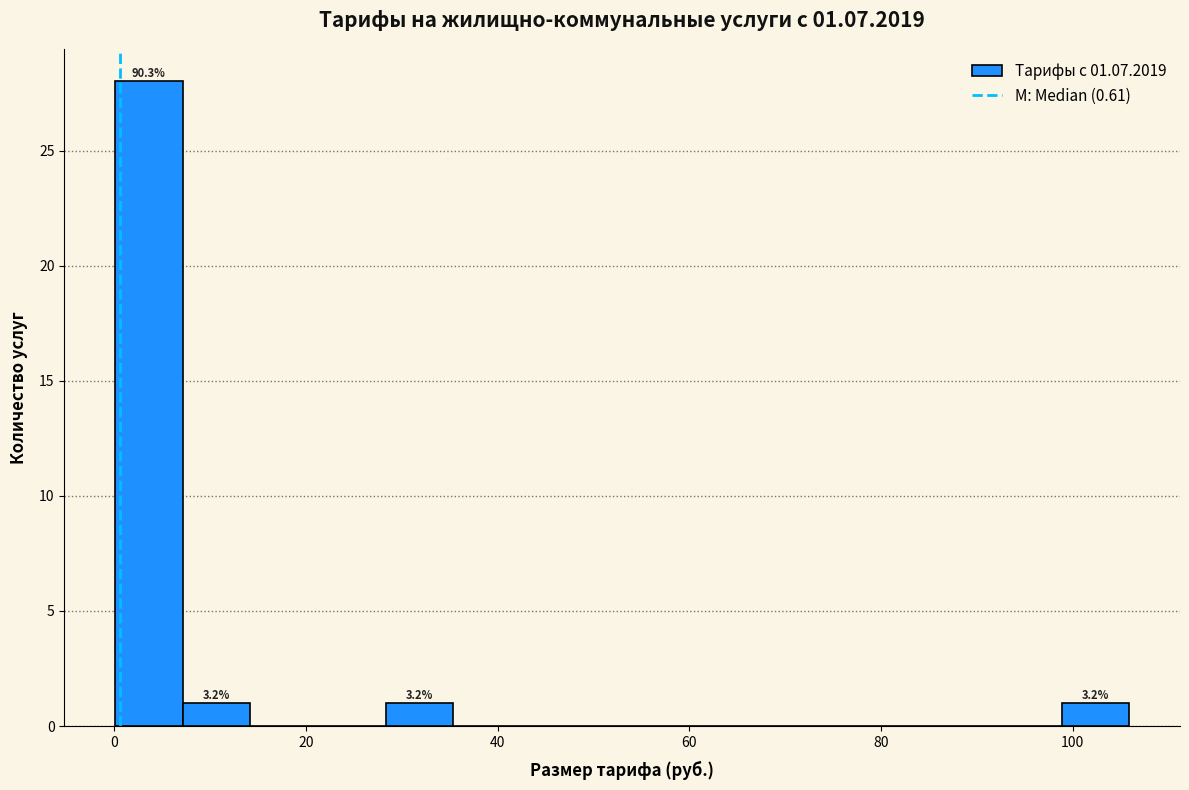

Read against the x-axis, roughly where is the centre of the tallest bar?

4